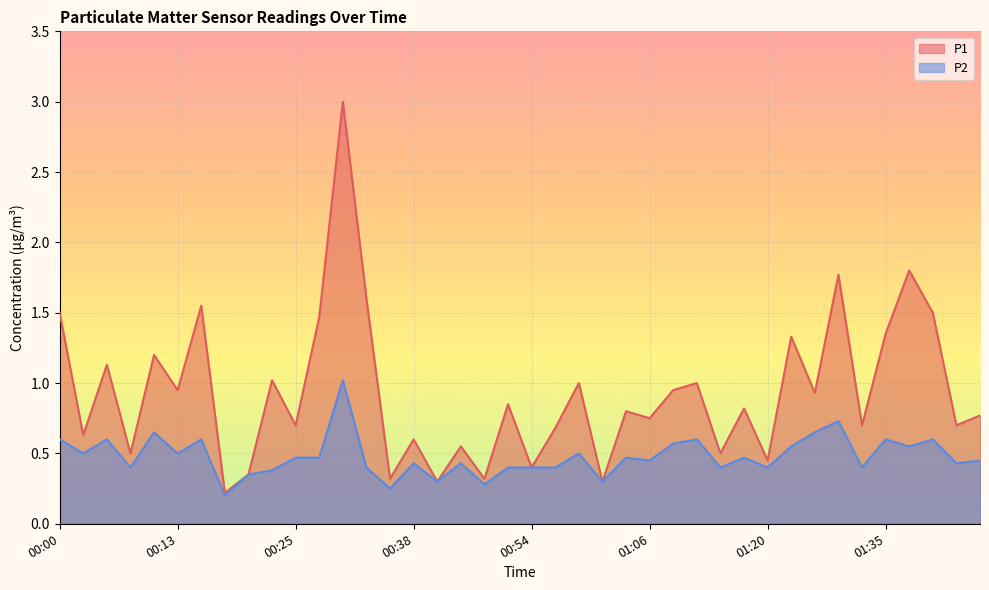

What is the lowest value of the P1 series?

0.2